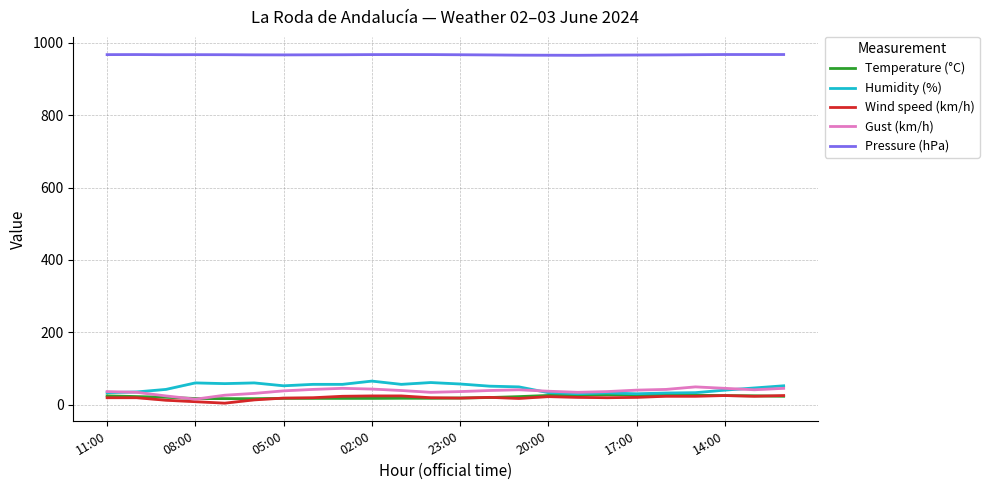

True or false: Pressure (hPa) and Humidity (%) intersect in this chart.

False